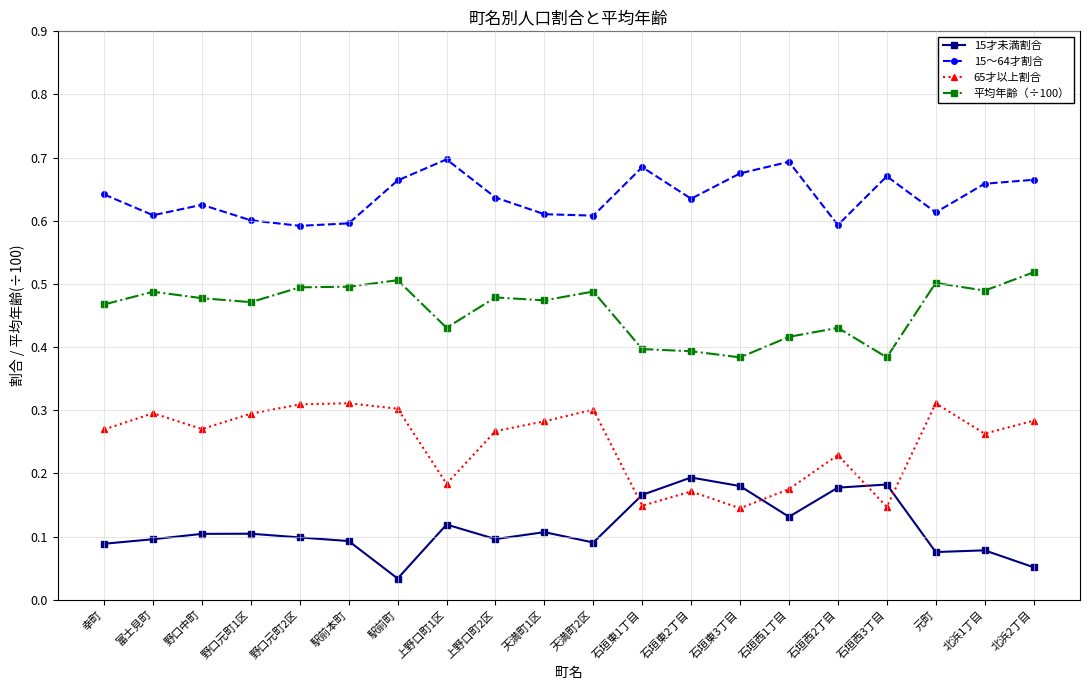

True or false: 15才未満割合 and 15～64才割合 intersect in this chart.

False